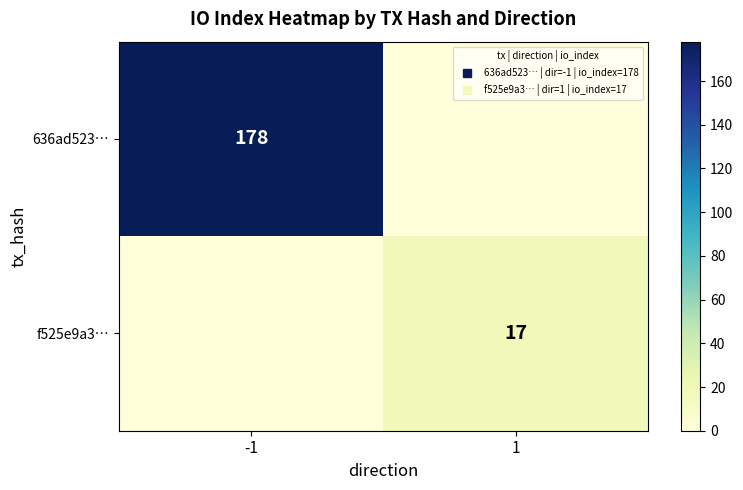

At -1, list the series in order from smallest to largest.

f525e9a3…, 636ad523…